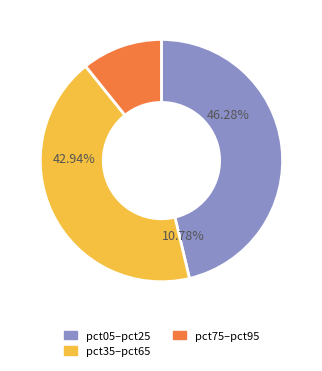

Does any single category account for the majority?

No